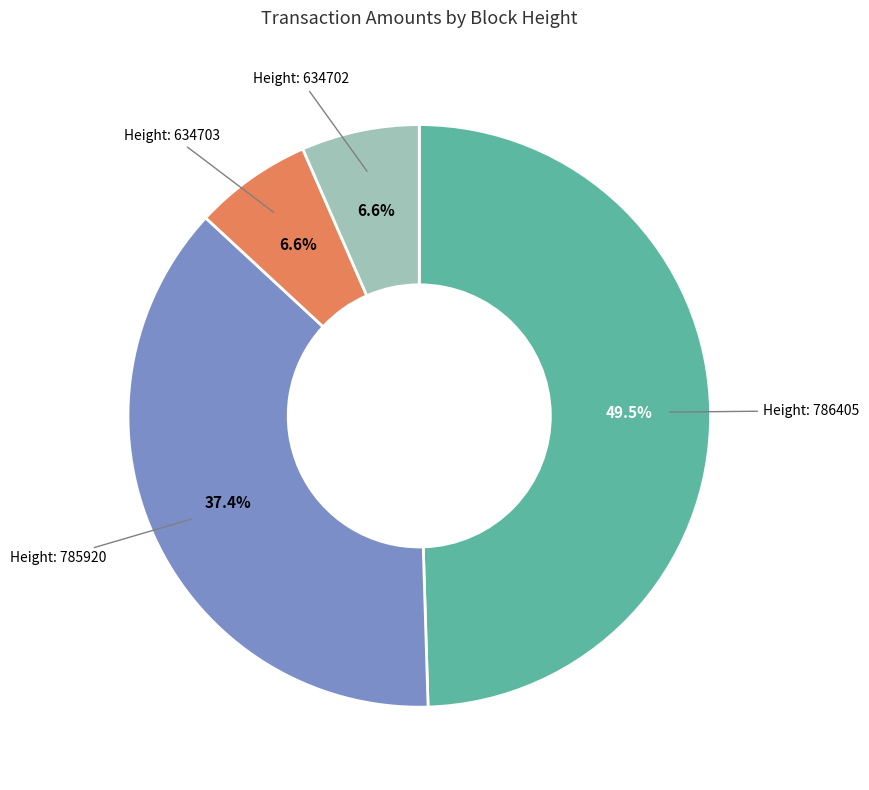

Is there any slice that represents more than half of the pie?

No